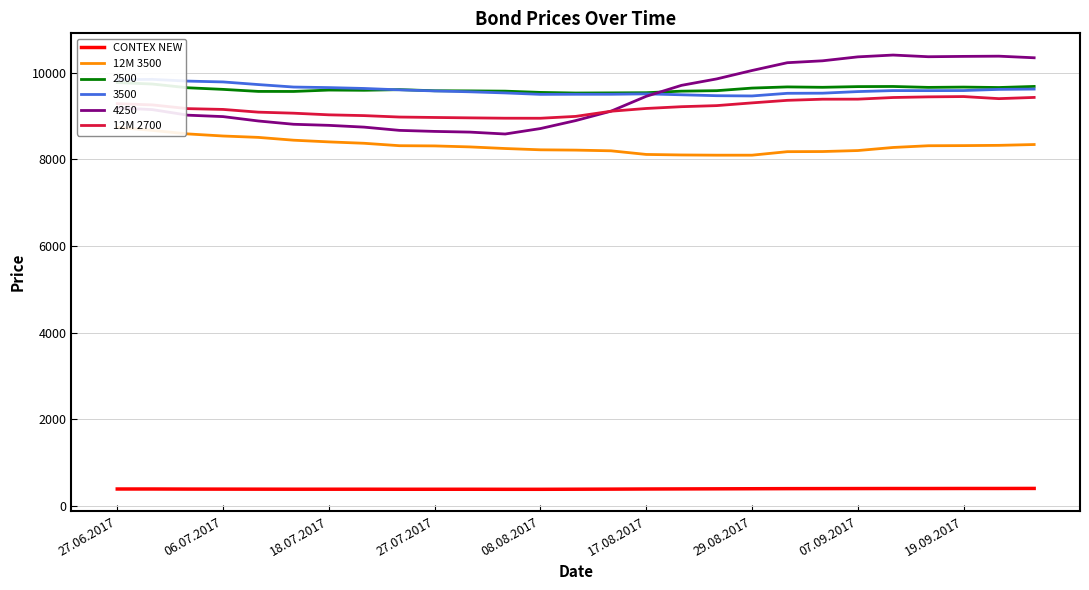

What is the value of the 12M 3500 point at the 19th from the left?

8097